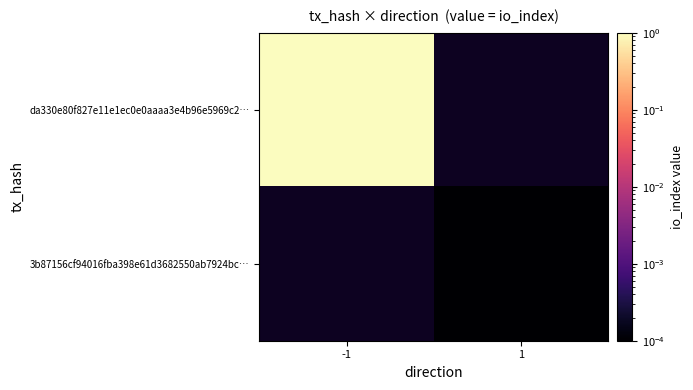

How many categories are shown in the chart?

2